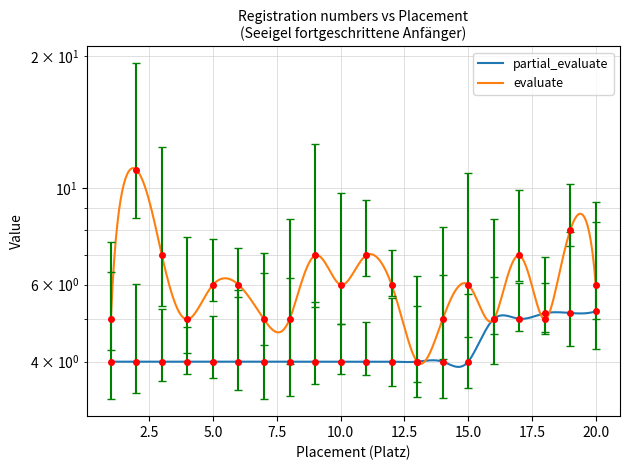

True or false: evaluate and partial_evaluate cross at least once.

True